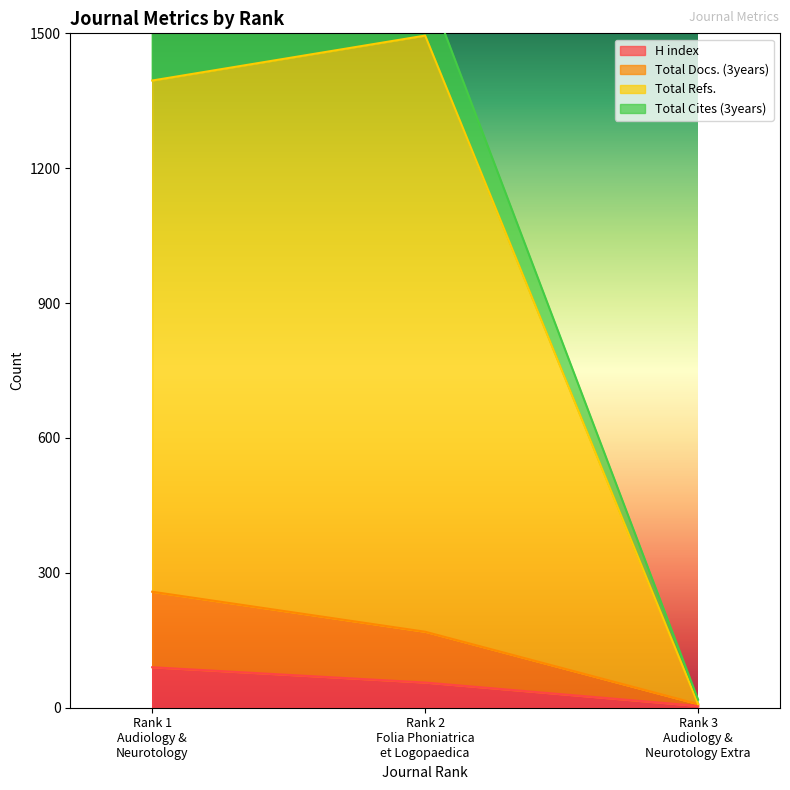

What is the value of the Total Refs. point at the 1st from the left?

1395